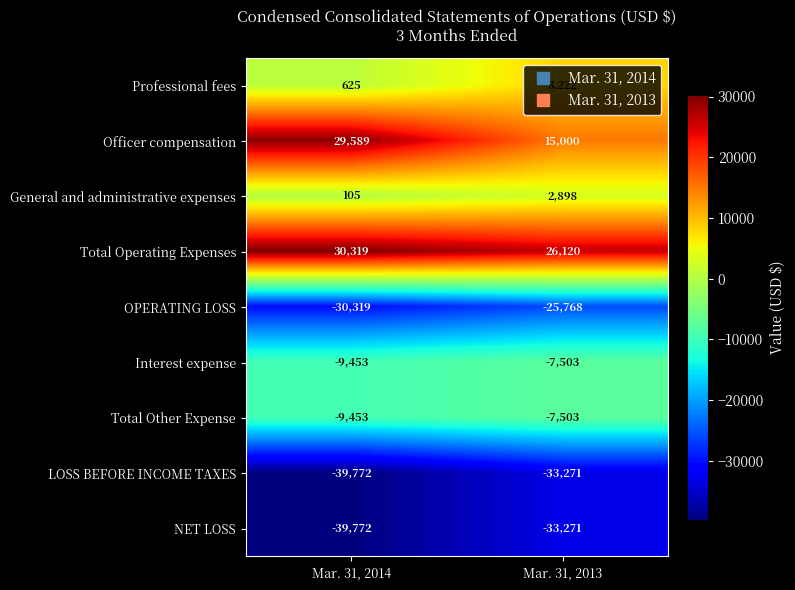

What is the difference between the maximum and minimum values in the LOSS BEFORE INCOME TAXES series?

6501